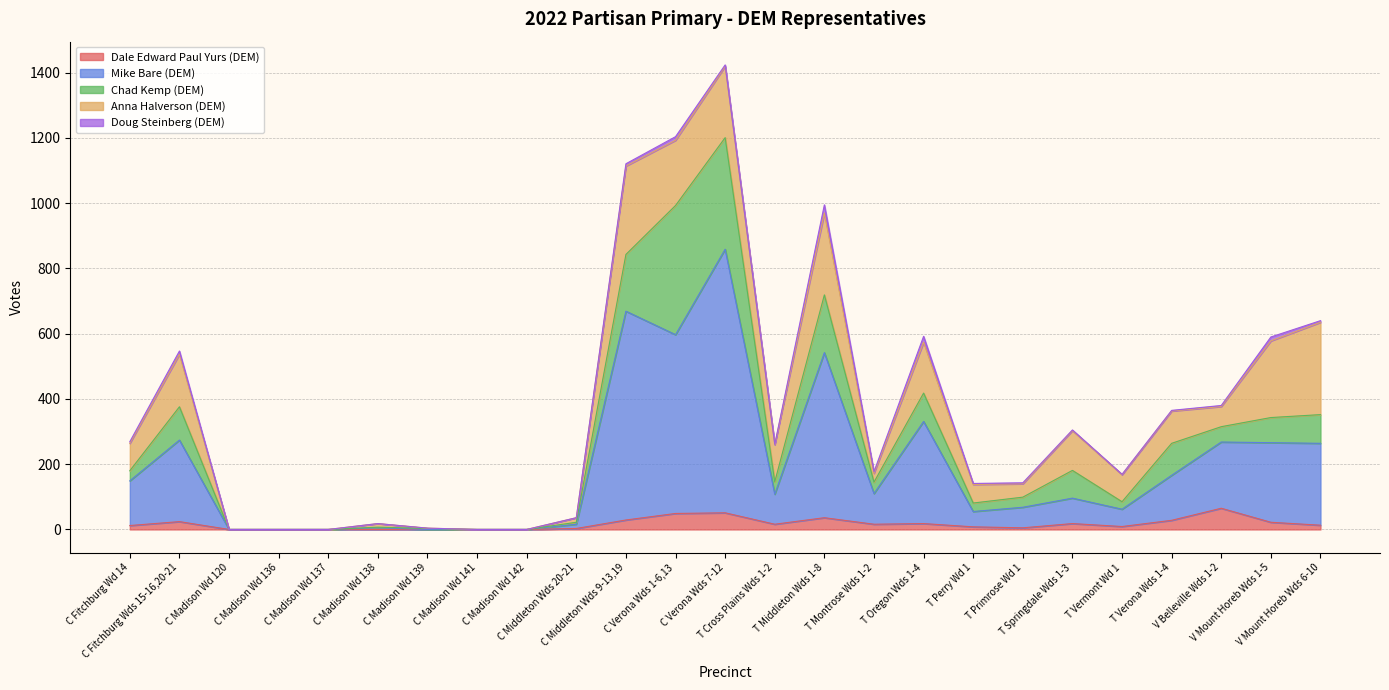

What are all the series names shown in the legend?

Dale Edward Paul Yurs (DEM), Mike Bare (DEM), Chad Kemp (DEM), Anna Halverson (DEM), Doug Steinberg (DEM)